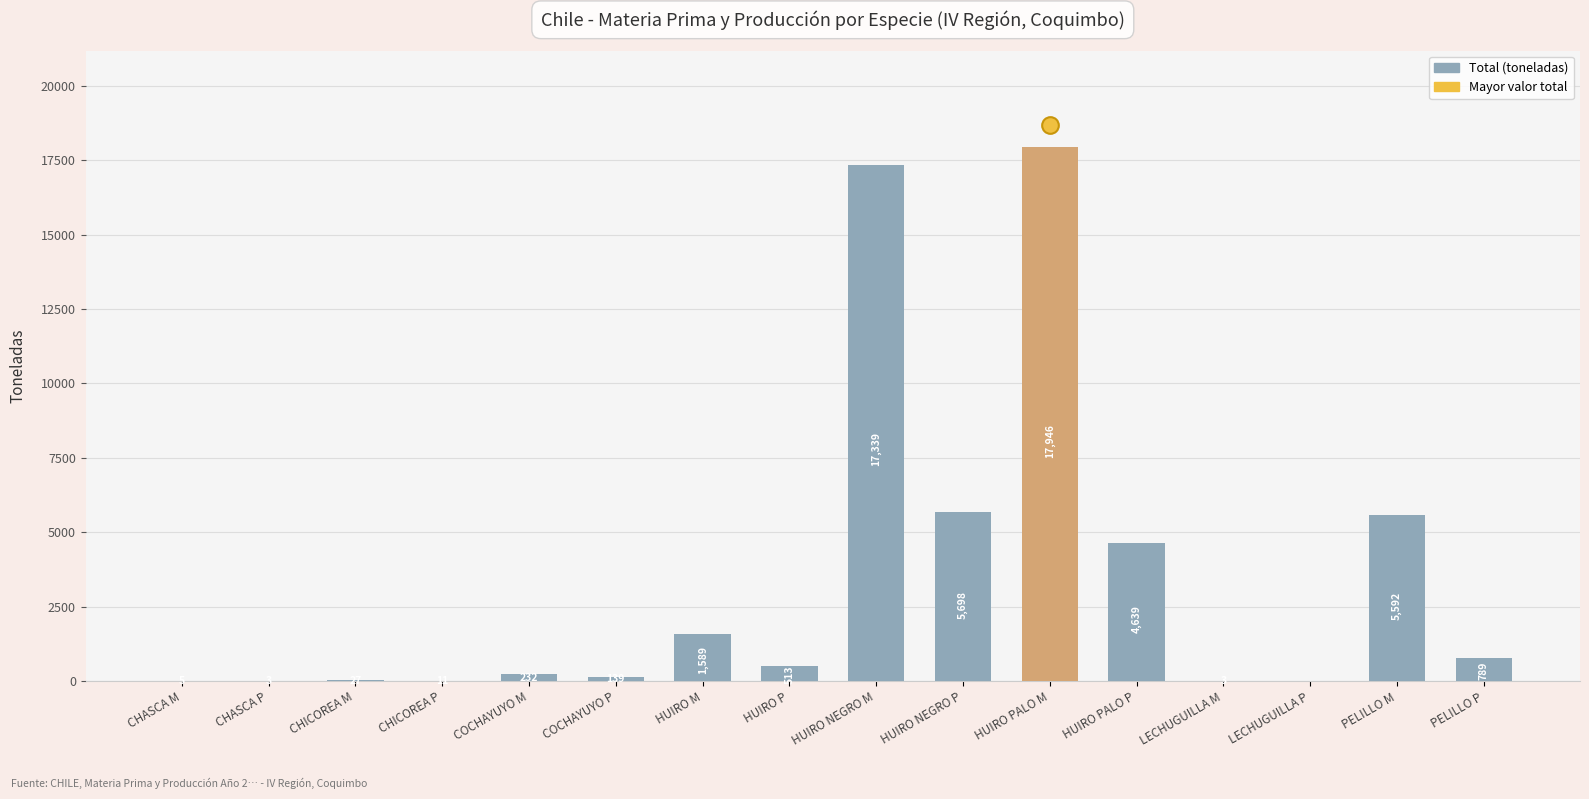

What is the sum of the values at PELILLO M and LECHUGUILLA P?

5592